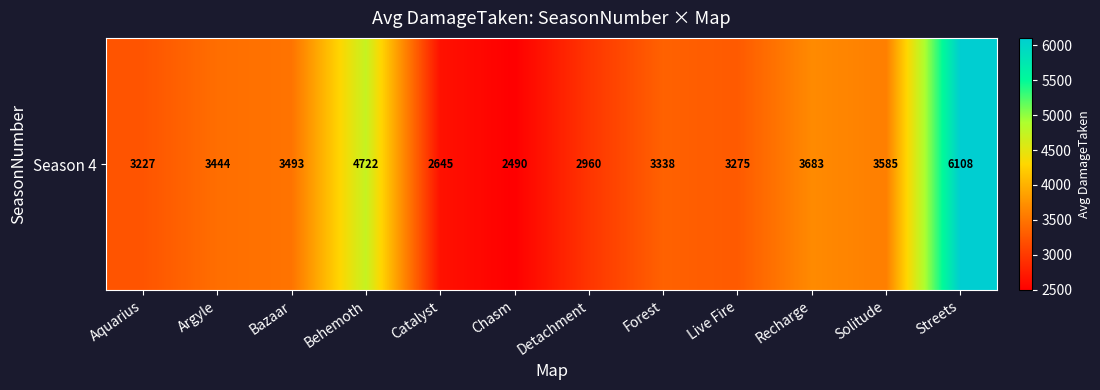

What value does the data have at Live Fire?

3275.4